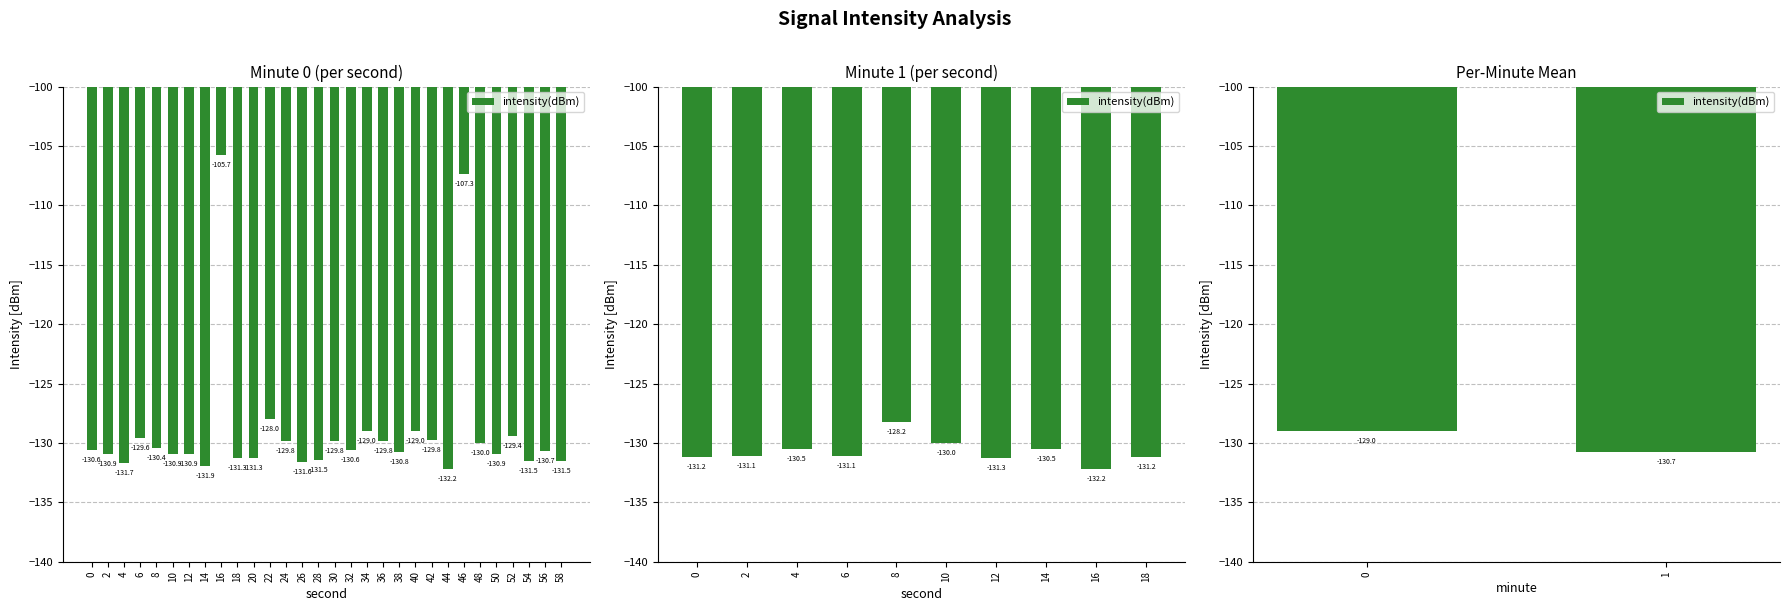

The chart shows a value of -213.7 at 1. True or false?

False